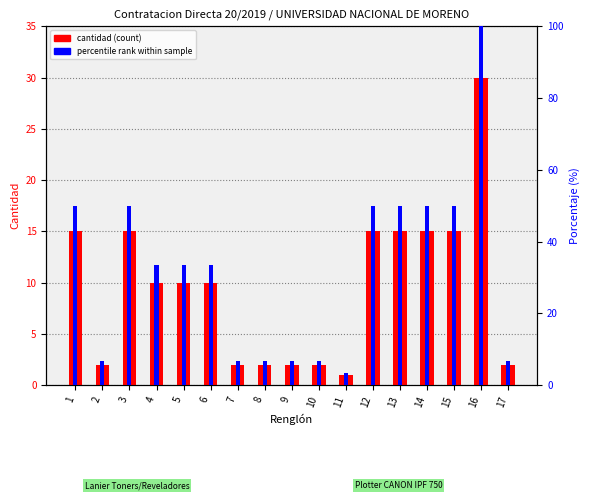

How many bars are there in total?

17